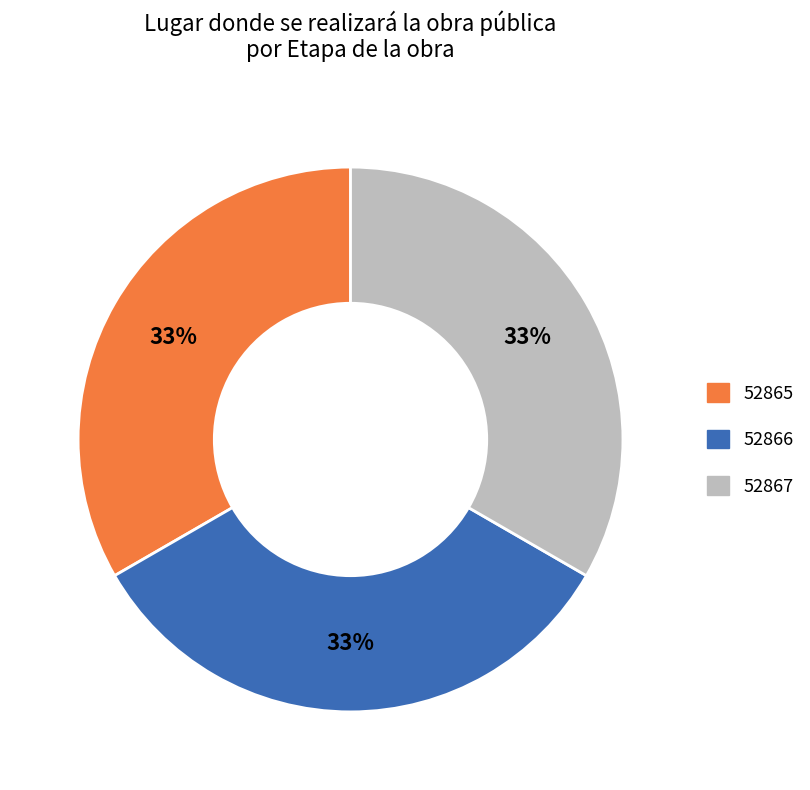

How many segments does this pie chart have?

3